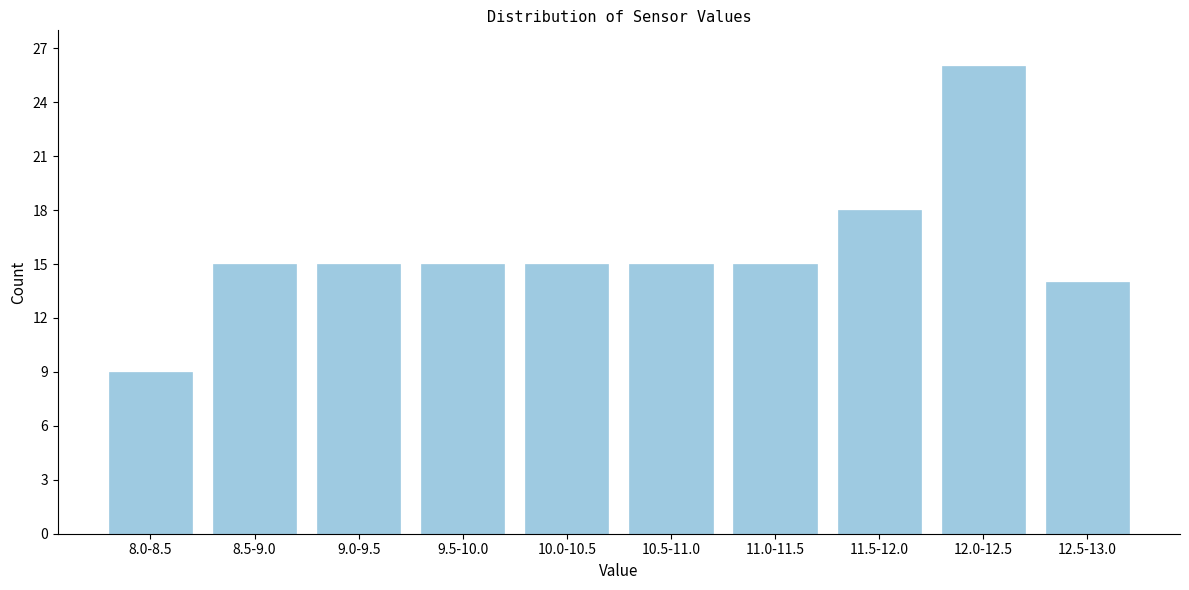

Reading left to right, extract all data points from this chart.

9	15	15	15	15	15	15	18	26	14